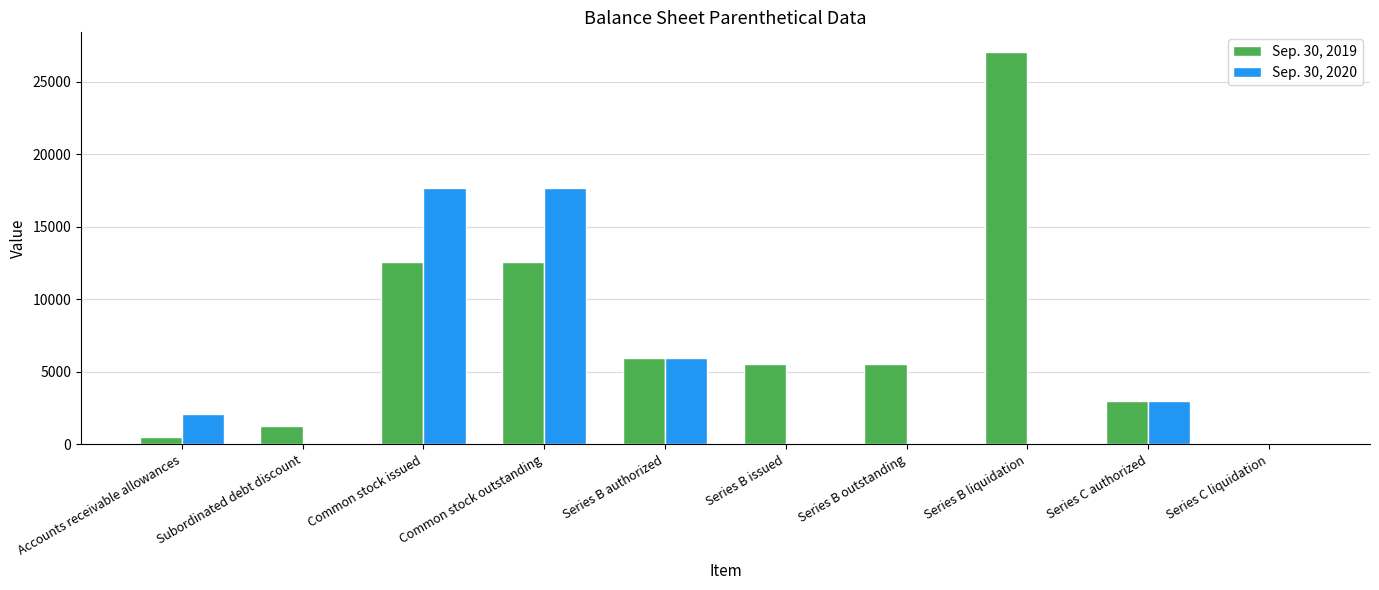

What is the total value across all series at Series B outstanding?

5566